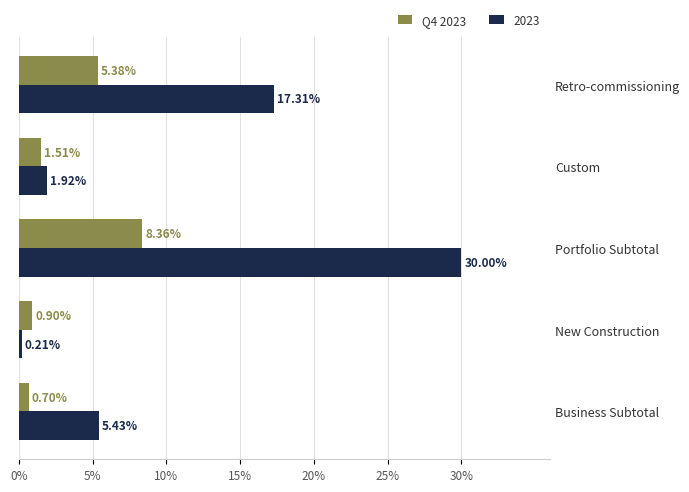

Where is 2023 nearest to the value 15?

Retro-commissioning